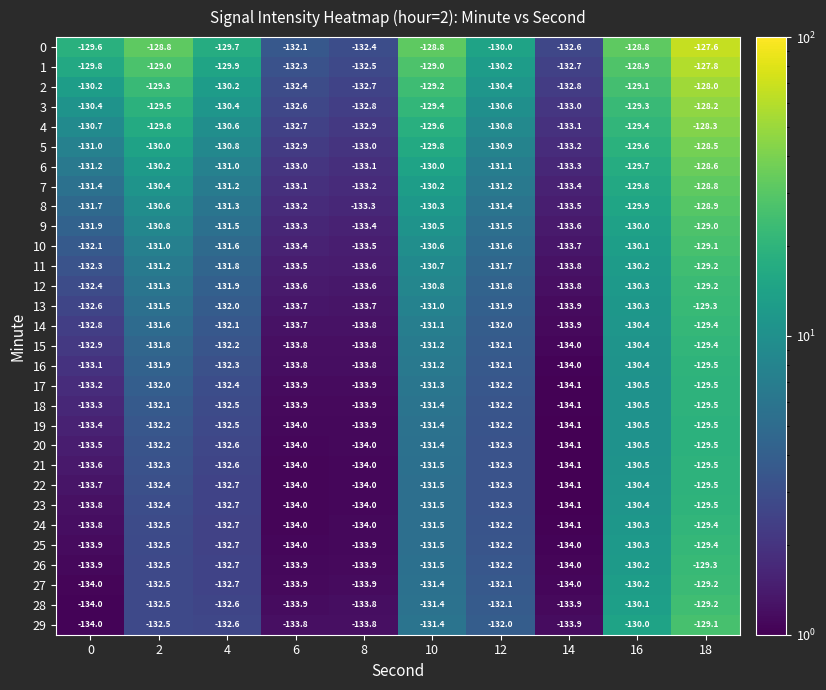

What is the minimum value shown in the chart?

-134.1